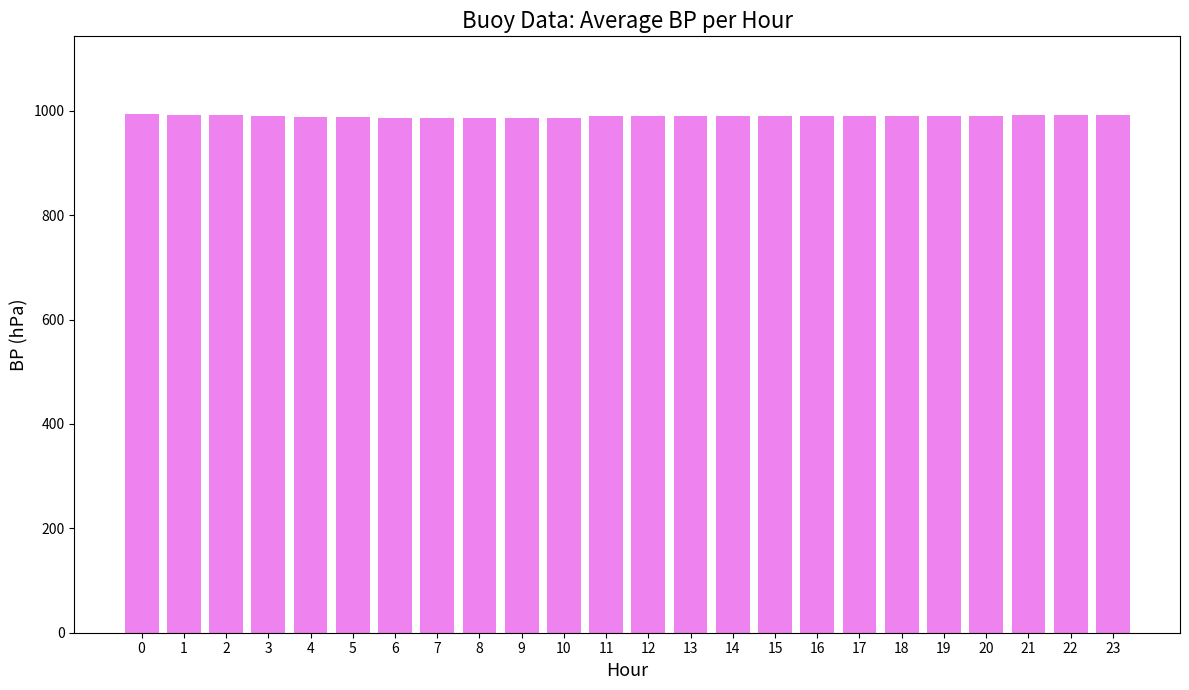

What is the approximate value at 18?

990.4